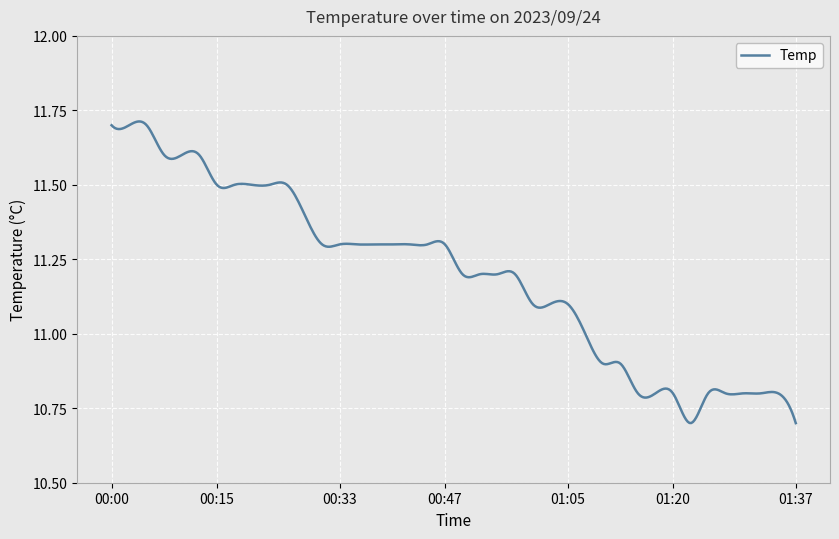

Does the chart have visible grid lines?

Yes